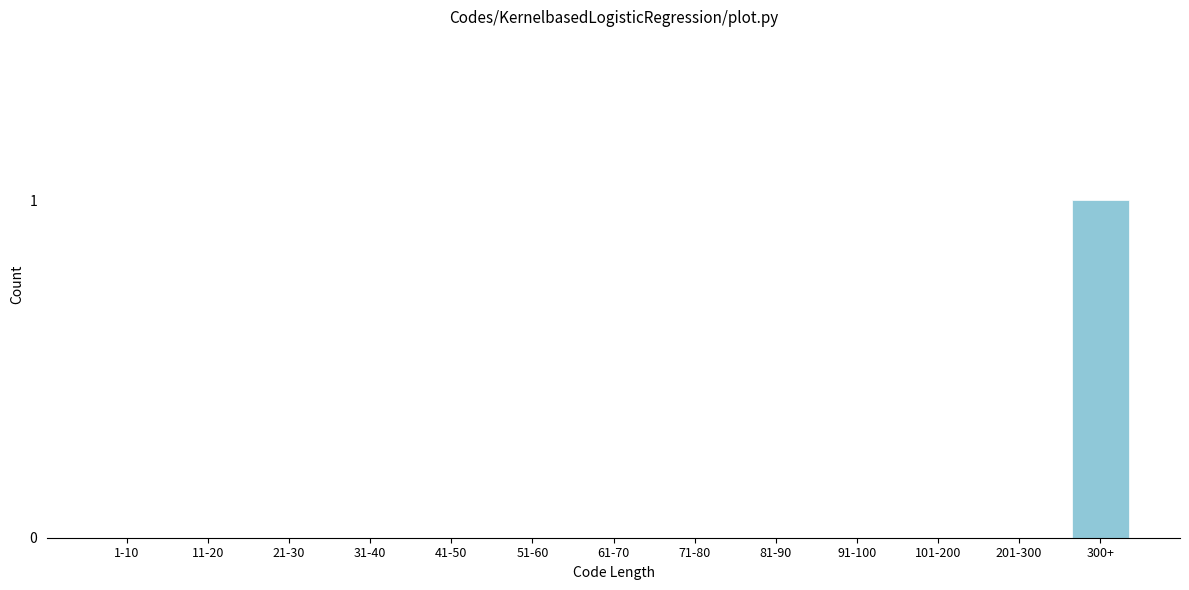

Reading left to right, list all the values displayed in this chart.

1-10=0	11-20=0	21-30=0	31-40=0	41-50=0	51-60=0	61-70=0	71-80=0	81-90=0	91-100=0	101-200=0	201-300=0	300+=1